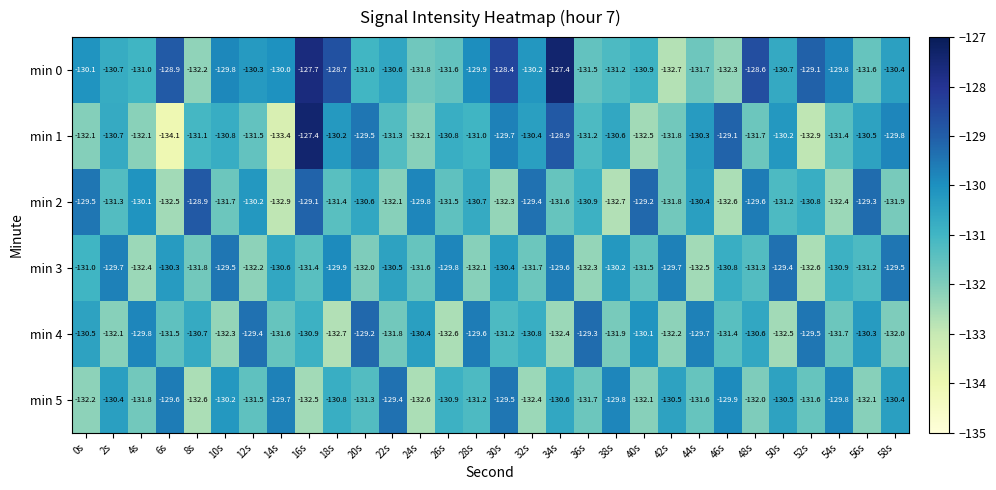

What is the maximum value for min 0?

-127.4